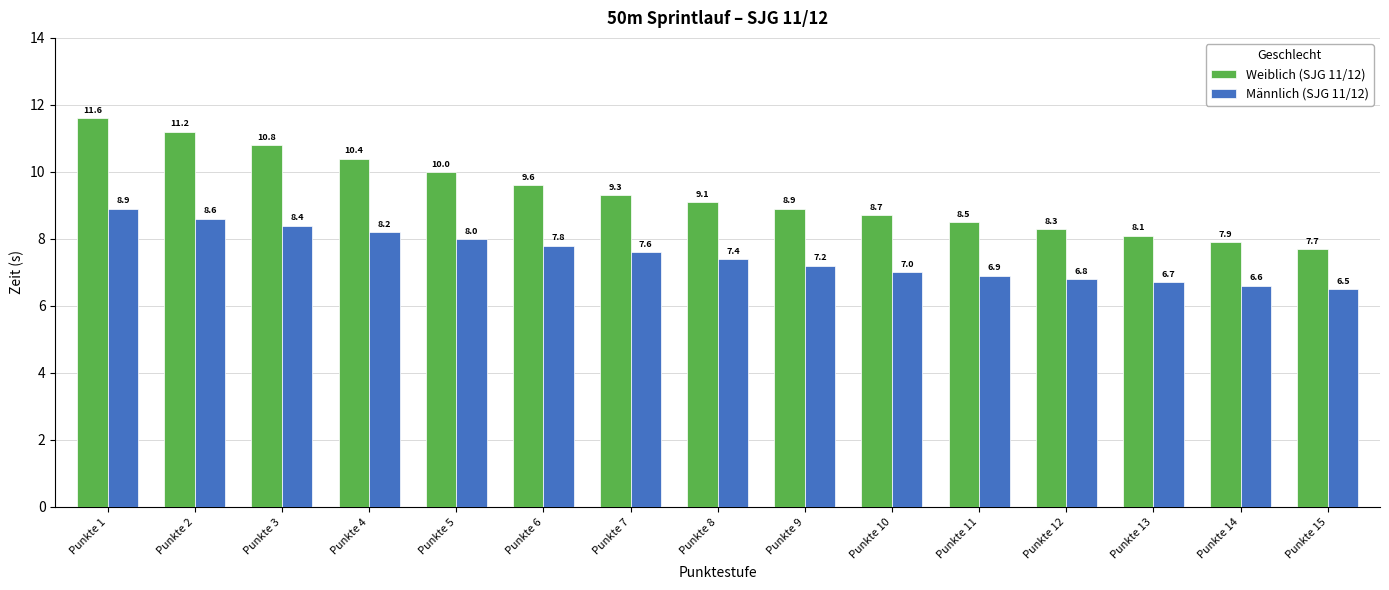

At which label is Männlich (SJG 11/12) closest to 7?

Punkte 10